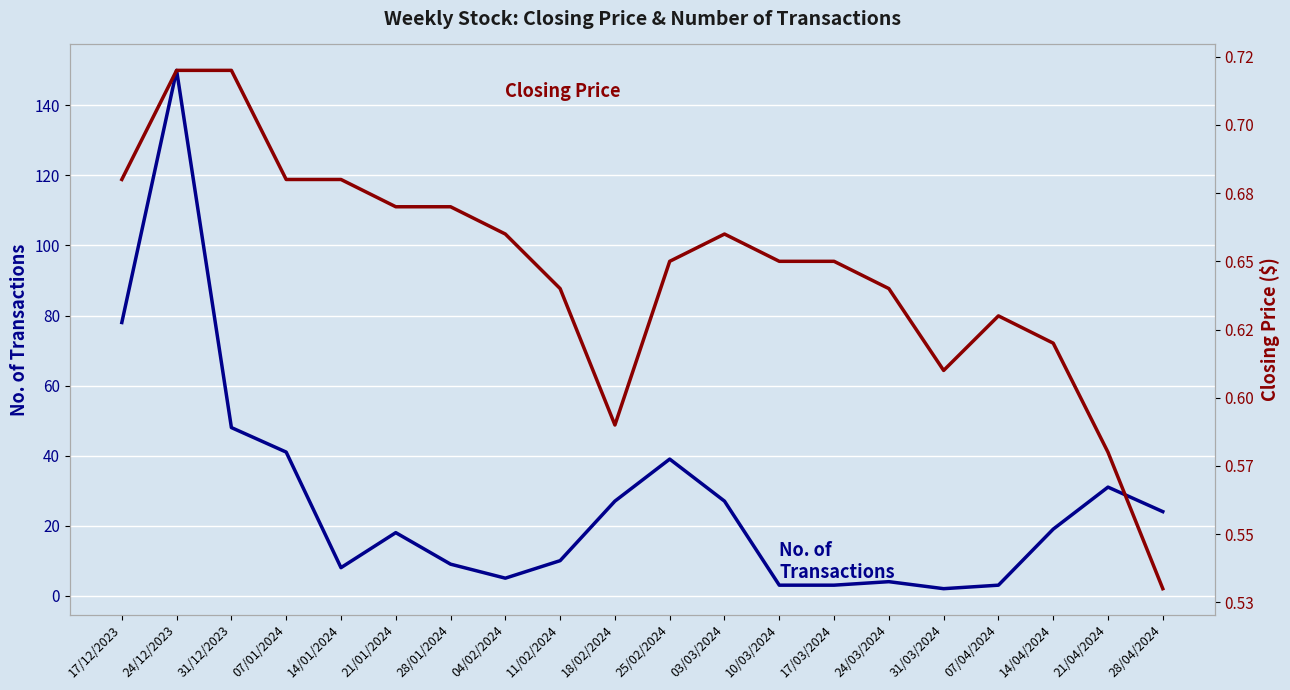

What is the difference between the highest and lowest values at 10/03/2024?

2.4